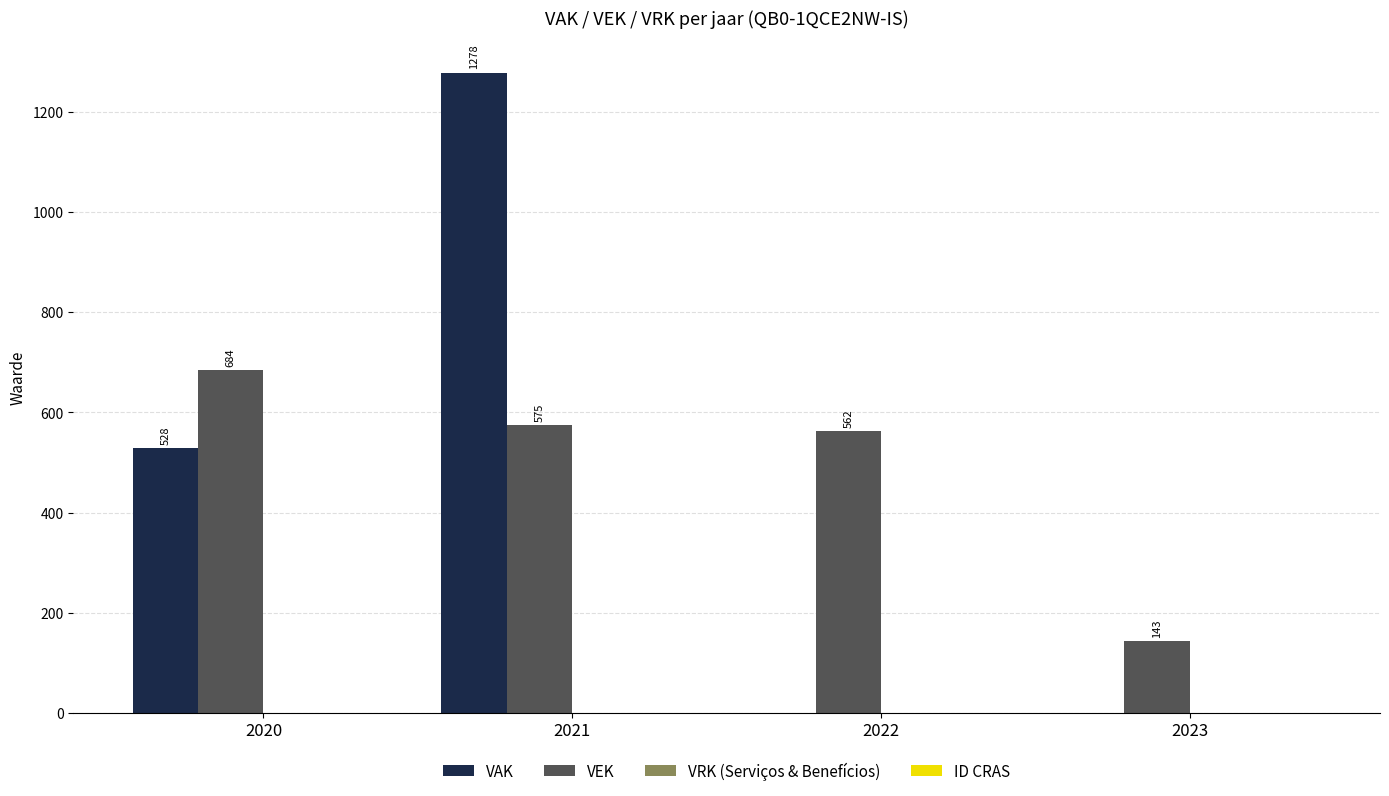

Which series has the largest range (max minus min)?

VAK